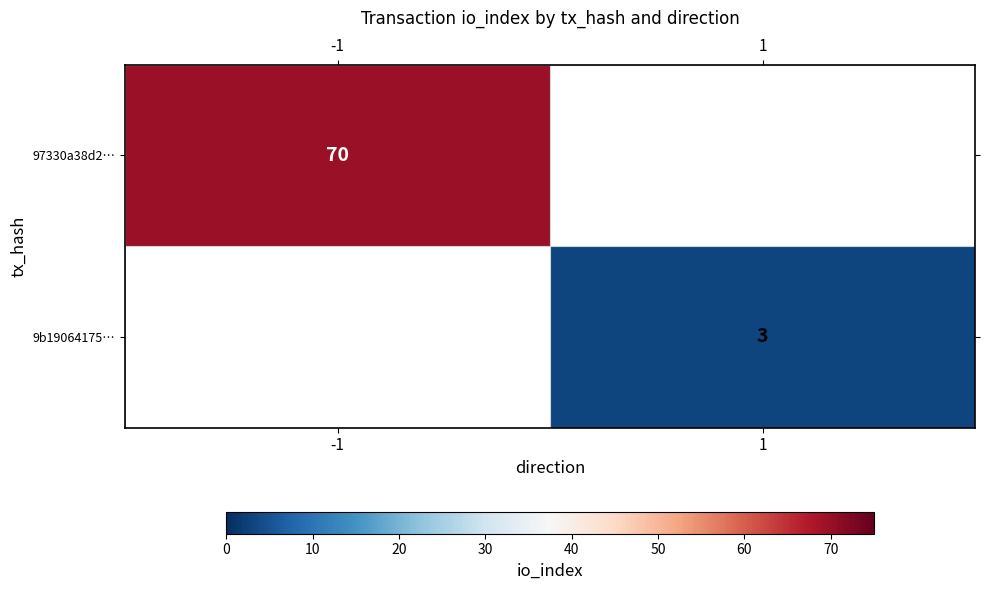

Which has a higher value, 1 or -1?

-1